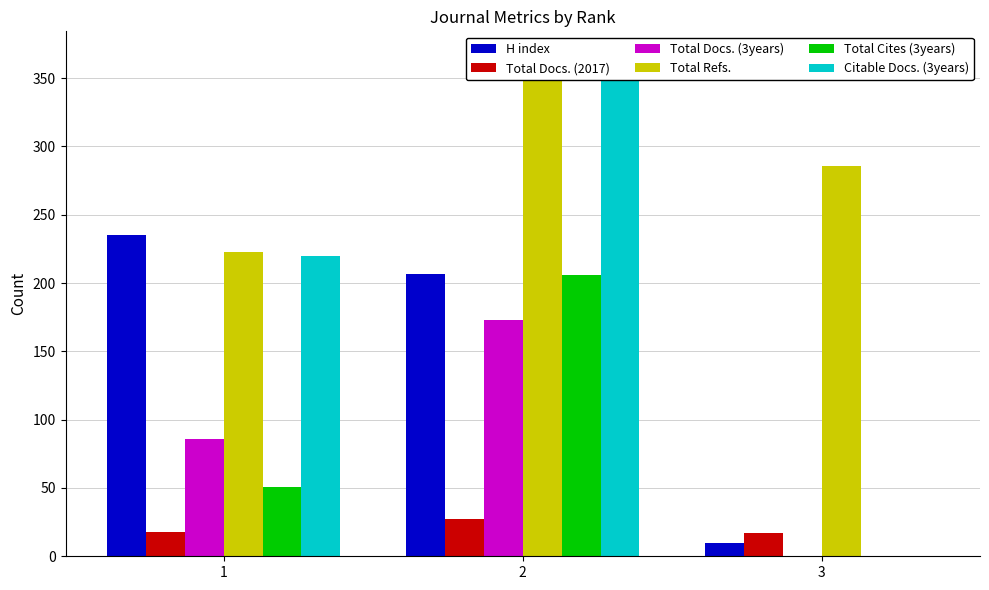

Reading right to left, list all the values displayed in this chart.

H index: 3=10	2=207	1=235
Total Docs. (2017): 3=17	2=27	1=18
Total Docs. (3years): 3=0	2=173	1=86
Total Refs.: 3=286	2=366	1=223
Total Cites (3years): 3=0	2=206	1=51
Citable Docs. (3years): 3=0	2=363	1=220